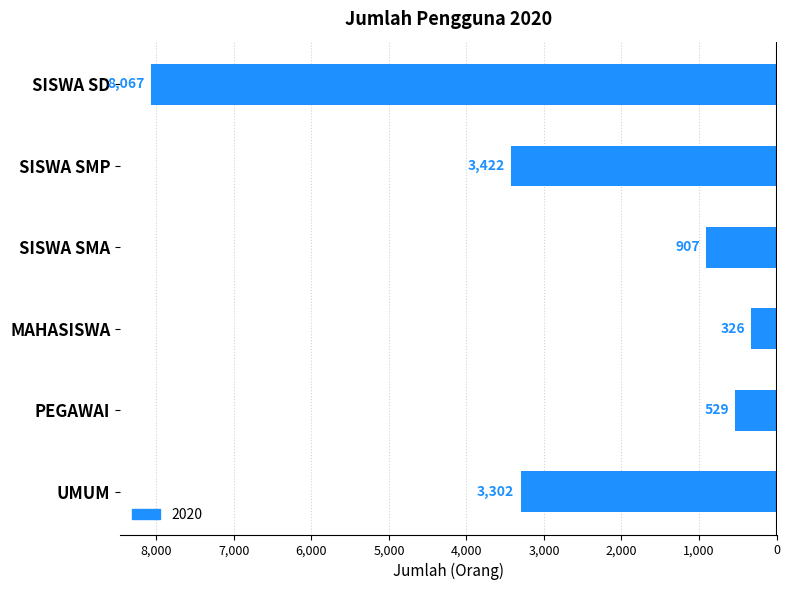

Rank the categories by value from highest to lowest.

MAHASISWA, PEGAWAI, SISWA SMA, UMUM, SISWA SMP, SISWA SD